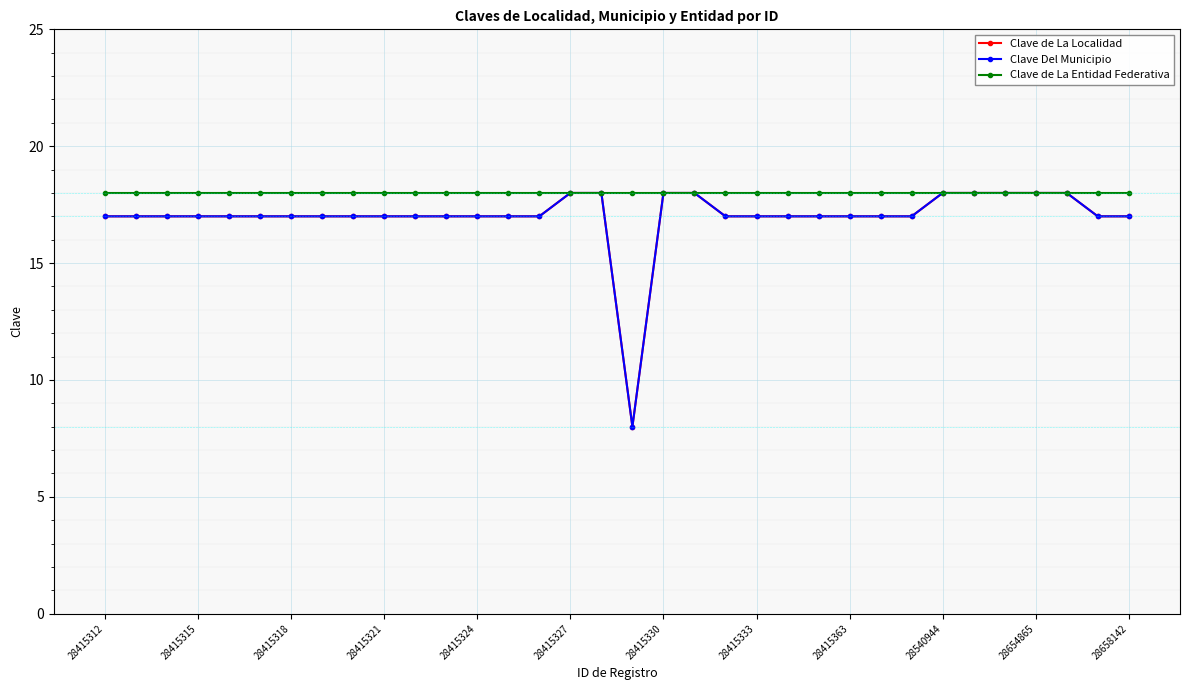

At which label does Clave de La Localidad first exceed 17?

28415327